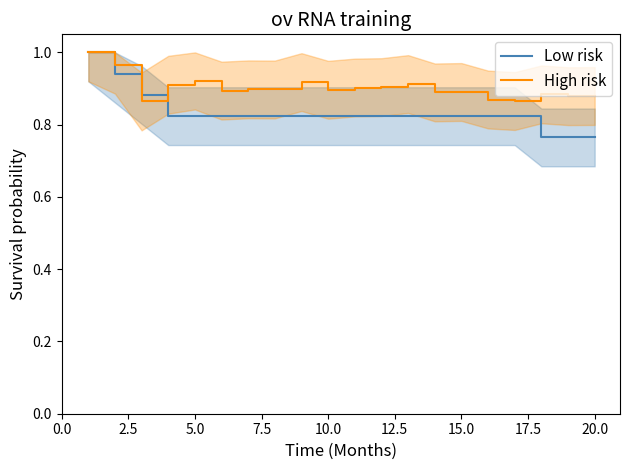

True or false: High risk and Low risk cross at least once.

True